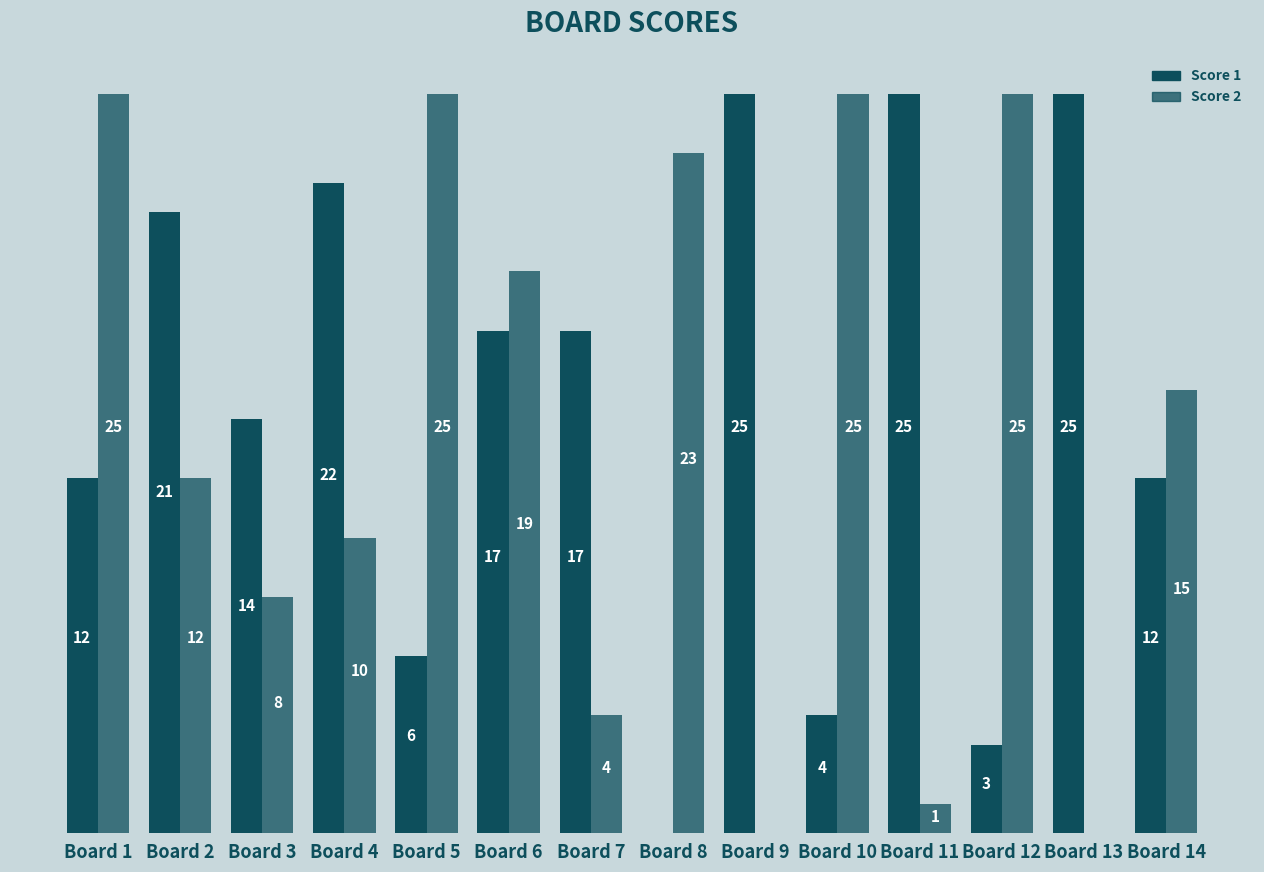

Does the chart contain stacked bars?

No